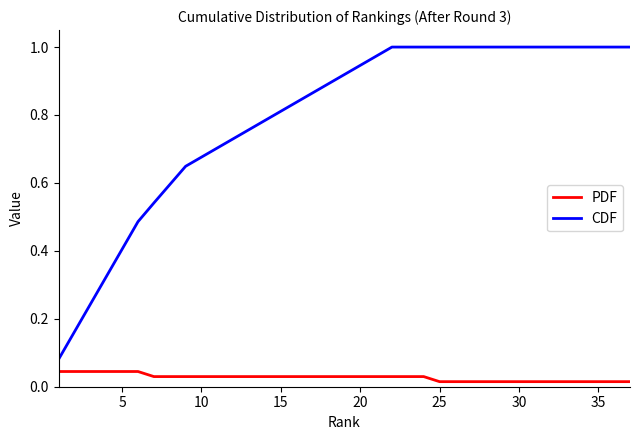

Does the chart have visible grid lines?

No